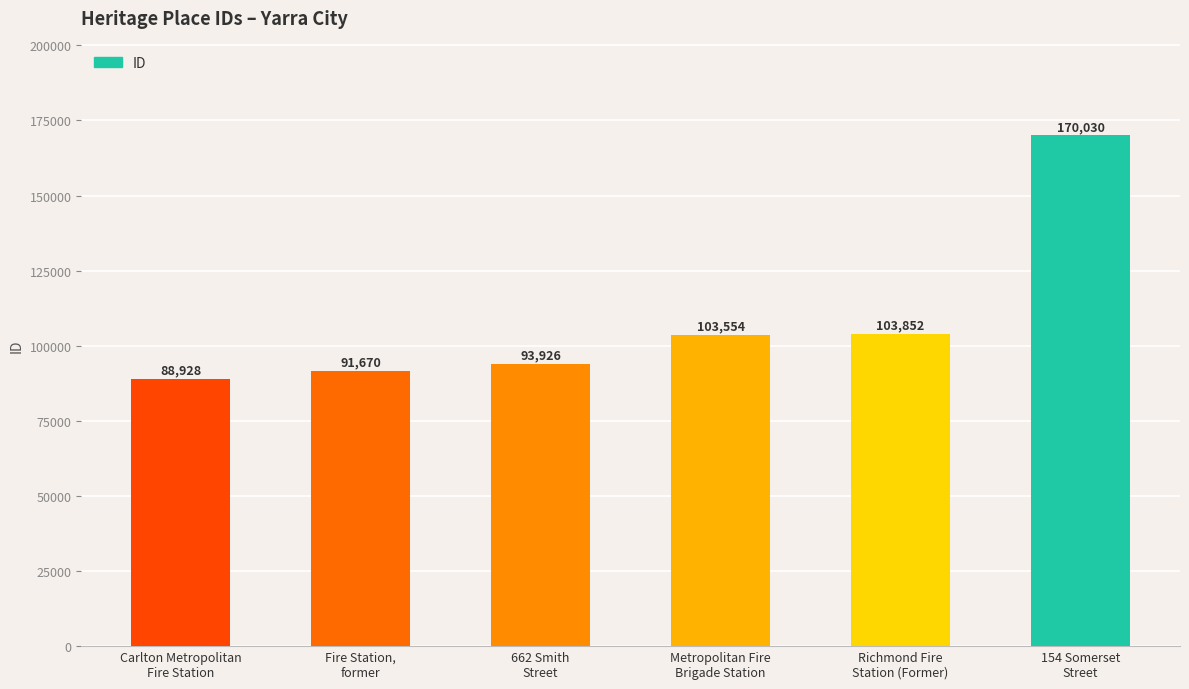

Reading right to left, extract all data points from this chart.

154 Somerset
Street=170030	Richmond Fire
Station (Former)=103852	Metropolitan Fire
Brigade Station=103554	662 Smith
Street=93926	Fire Station,
former=91670	Carlton Metropolitan
Fire Station=88928